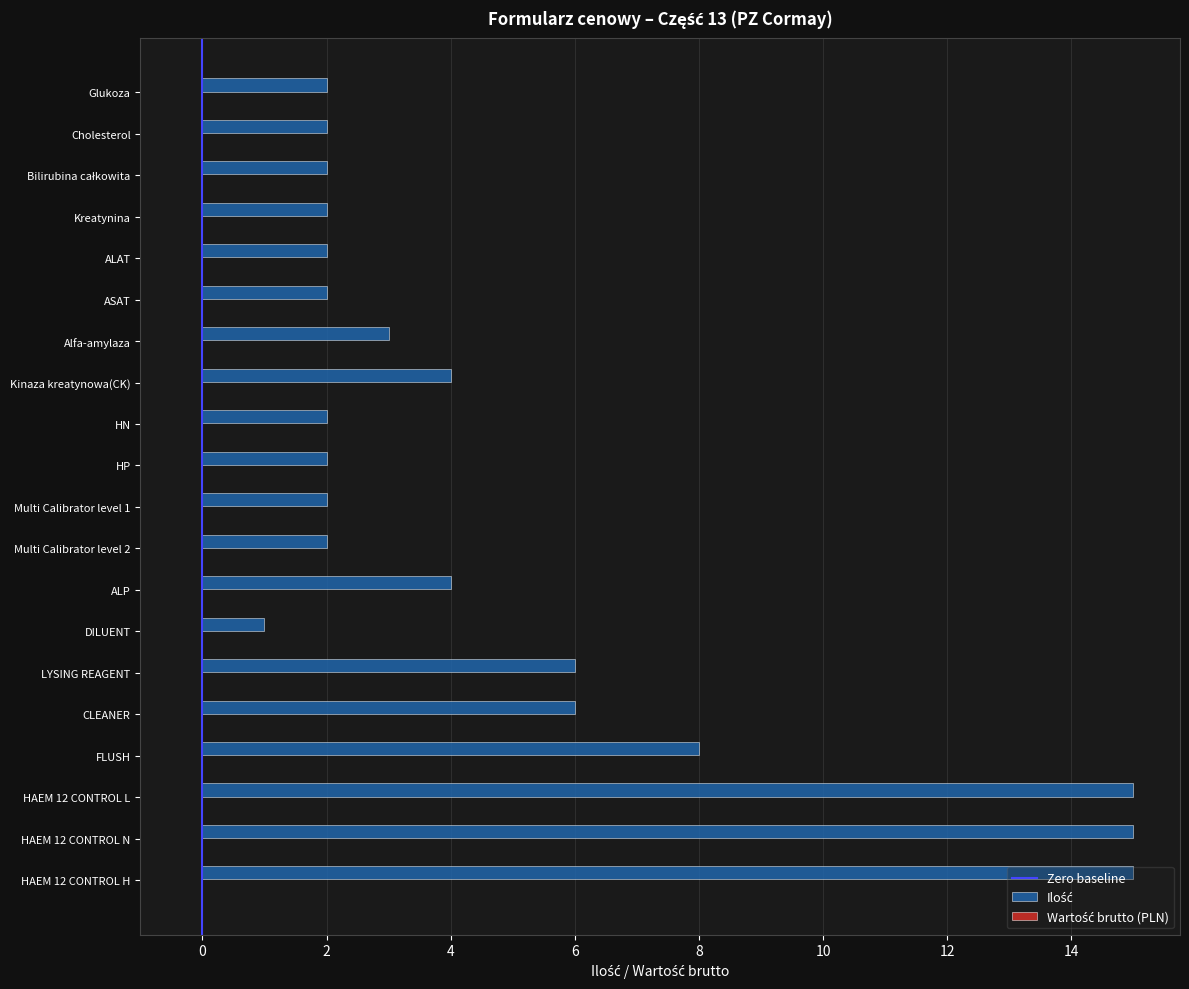

The value at FLUSH is 8. True or false?

True